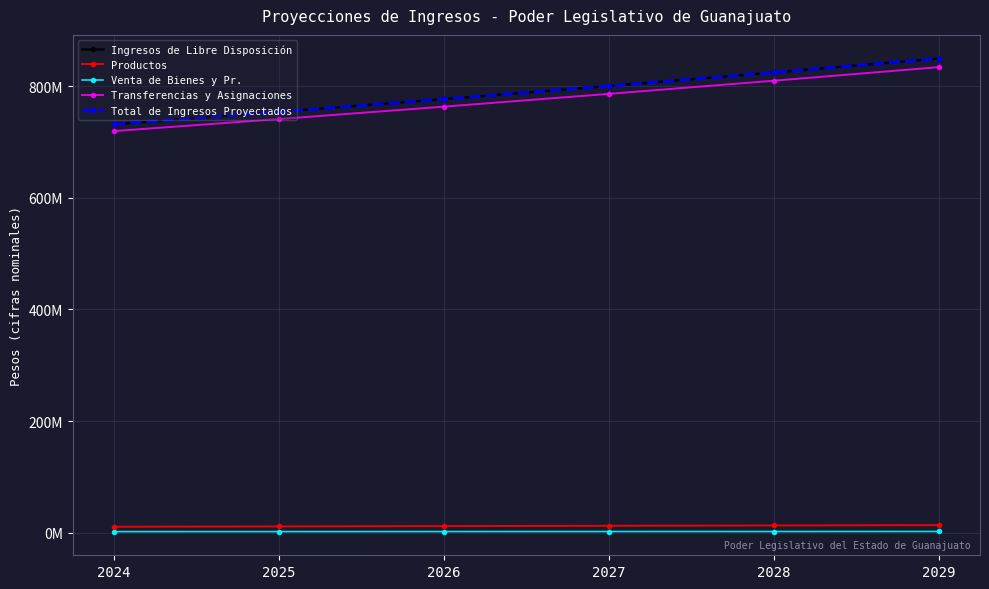

List the series in order of their peak value, lowest first.

Venta de Bienes y Pr., Productos, Transferencias y Asignaciones, Ingresos de Libre Disposición, Total de Ingresos Proyectados